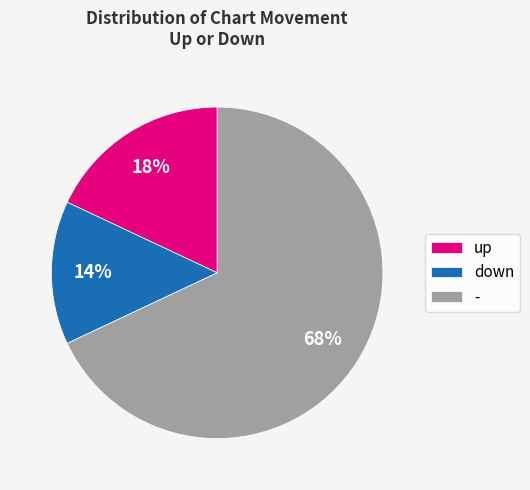

Between up and down, which is larger?

up